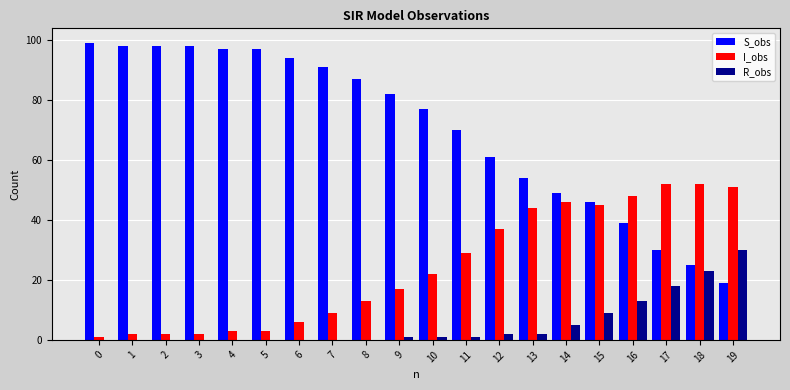

What is the maximum value shown in the chart?

99